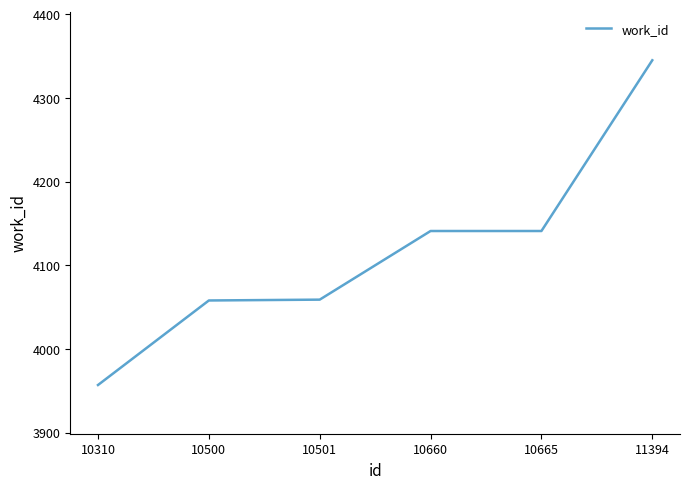

The value at 10660 is 4141. True or false?

True